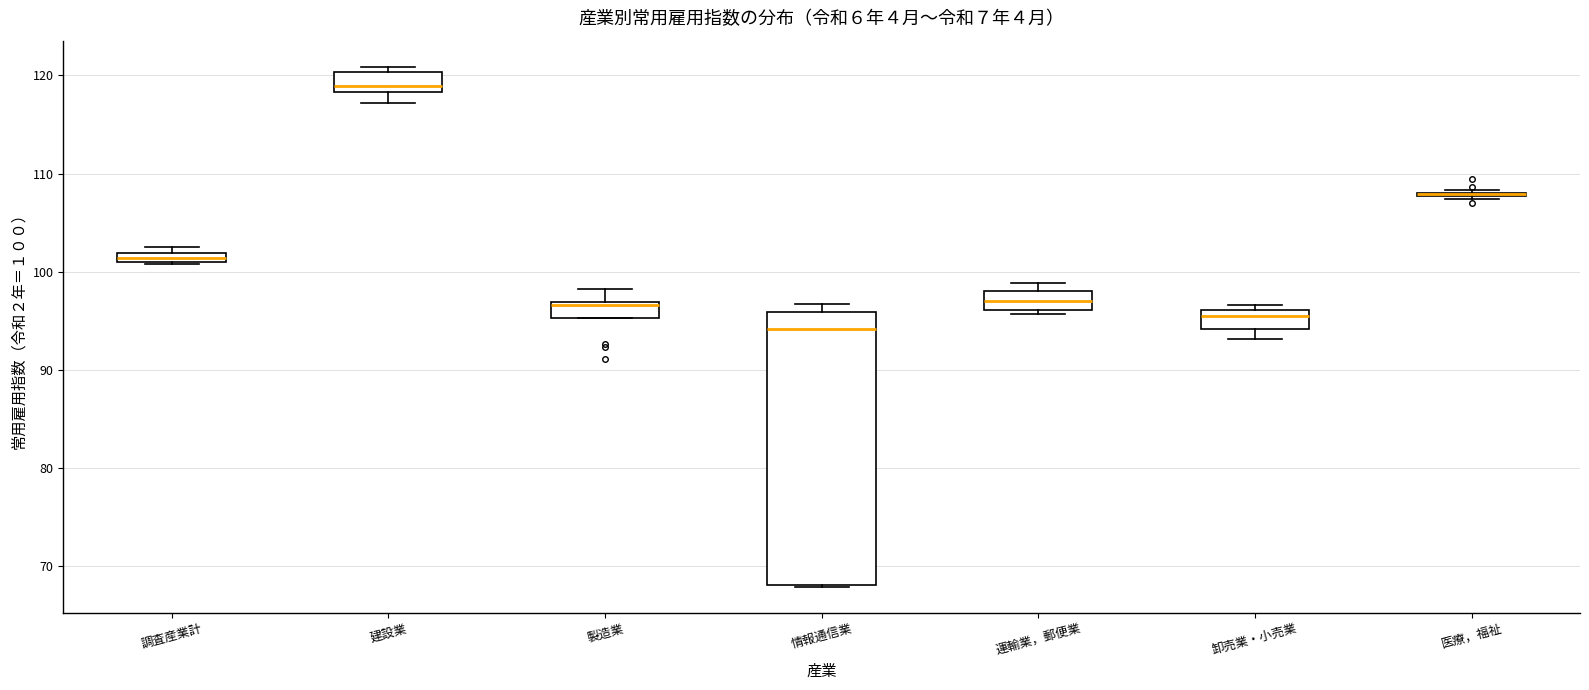

Where is the lower edge of the box for 調査産業計 on the y-axis? The values are not printed on the chart, so give them approximately, as read against the axis.

101